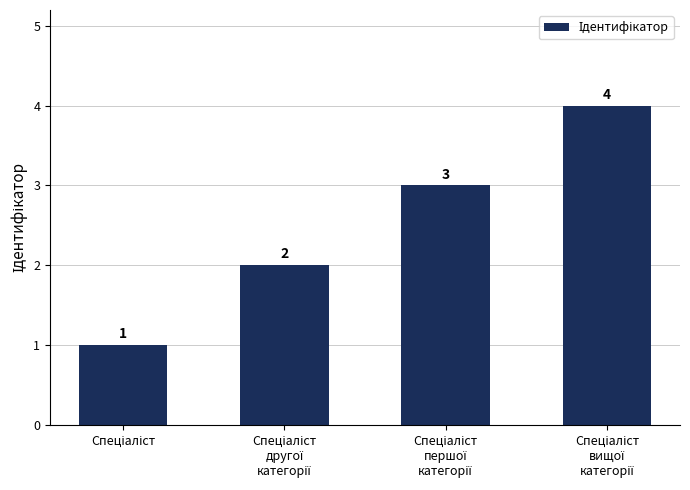

Count the number of data series in this chart.

1